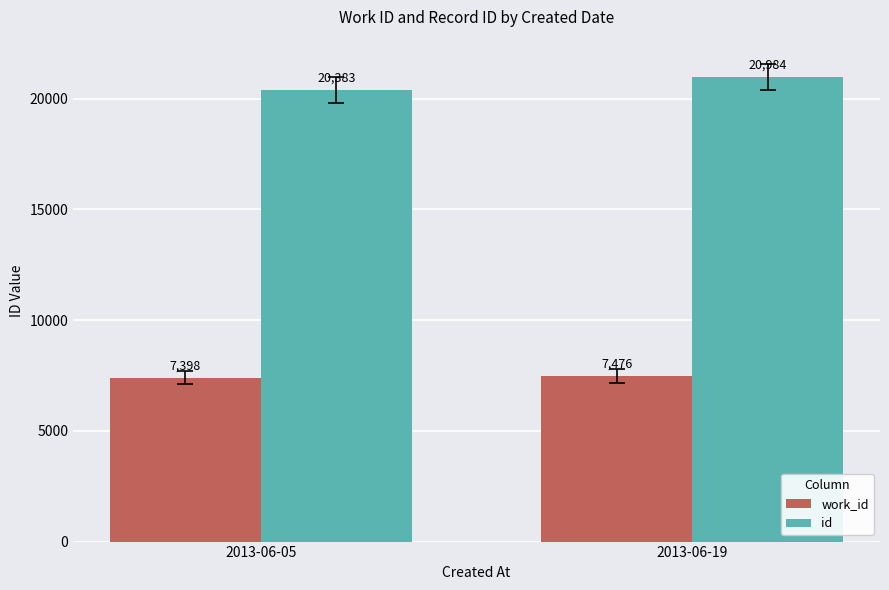

Where is work_id nearest to the value 7437?

2013-06-05